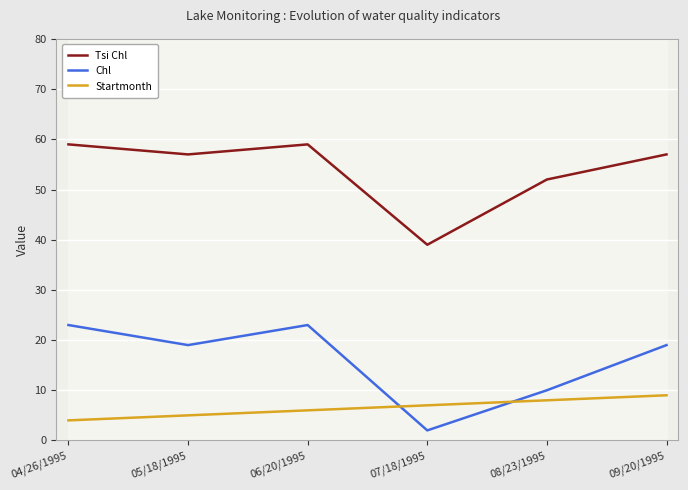

How many times do Startmonth and Chl cross each other?

2